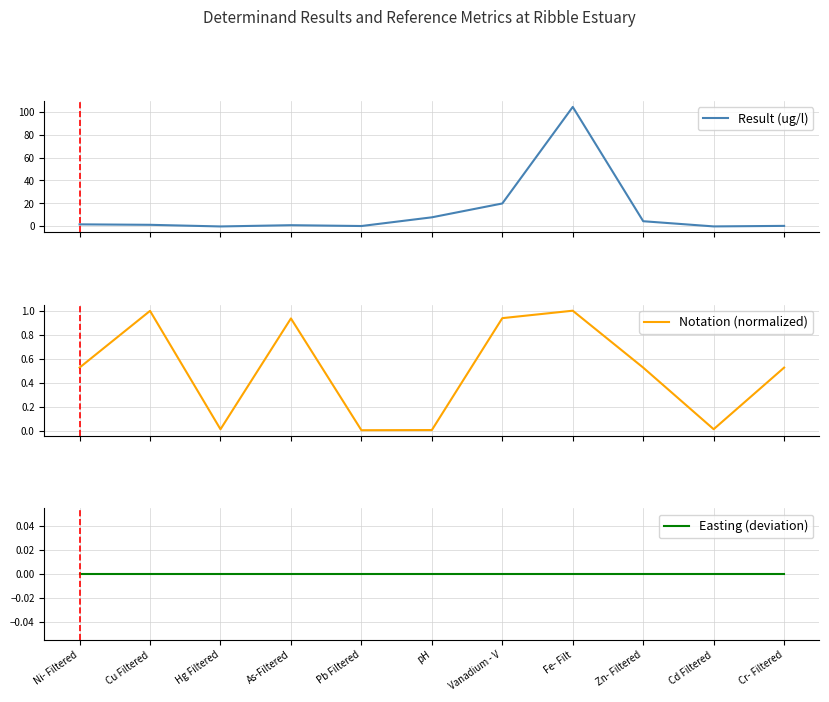

Reading right to left, transcribe all the data shown in this chart.

Result (ug/l): Cr- Filtered=0.5	Cd Filtered=0.0	Zn- Filtered=4.5	Fe- Filt=104.0	Vanadium - V=20.0	pH=8.0	Pb Filtered=0.4	As-Filtered=1.1	Hg Filtered=0.0	Cu Filtered=1.4	Ni- Filtered=1.8
Notation (normalized): Cr- Filtered=0.5	Cd Filtered=0.0	Zn- Filtered=0.5	Fe- Filt=1.0	Vanadium - V=0.9	pH=0.0	Pb Filtered=0.0	As-Filtered=0.9	Hg Filtered=0.0	Cu Filtered=1.0	Ni- Filtered=0.5
Easting (deviation): Cr- Filtered=0.0	Cd Filtered=0.0	Zn- Filtered=0.0	Fe- Filt=0.0	Vanadium - V=0.0	pH=0.0	Pb Filtered=0.0	As-Filtered=0.0	Hg Filtered=0.0	Cu Filtered=0.0	Ni- Filtered=0.0